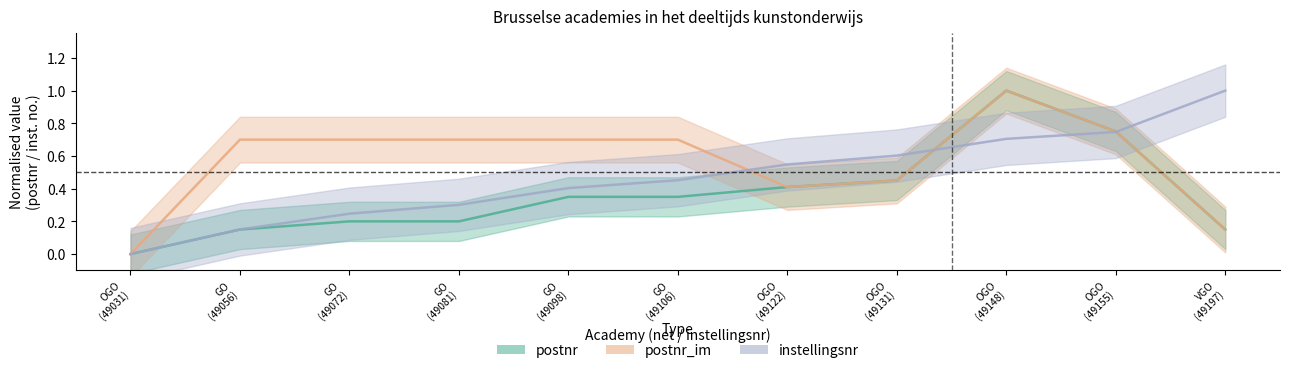

At how many categories does at least one series exceed 0?

10